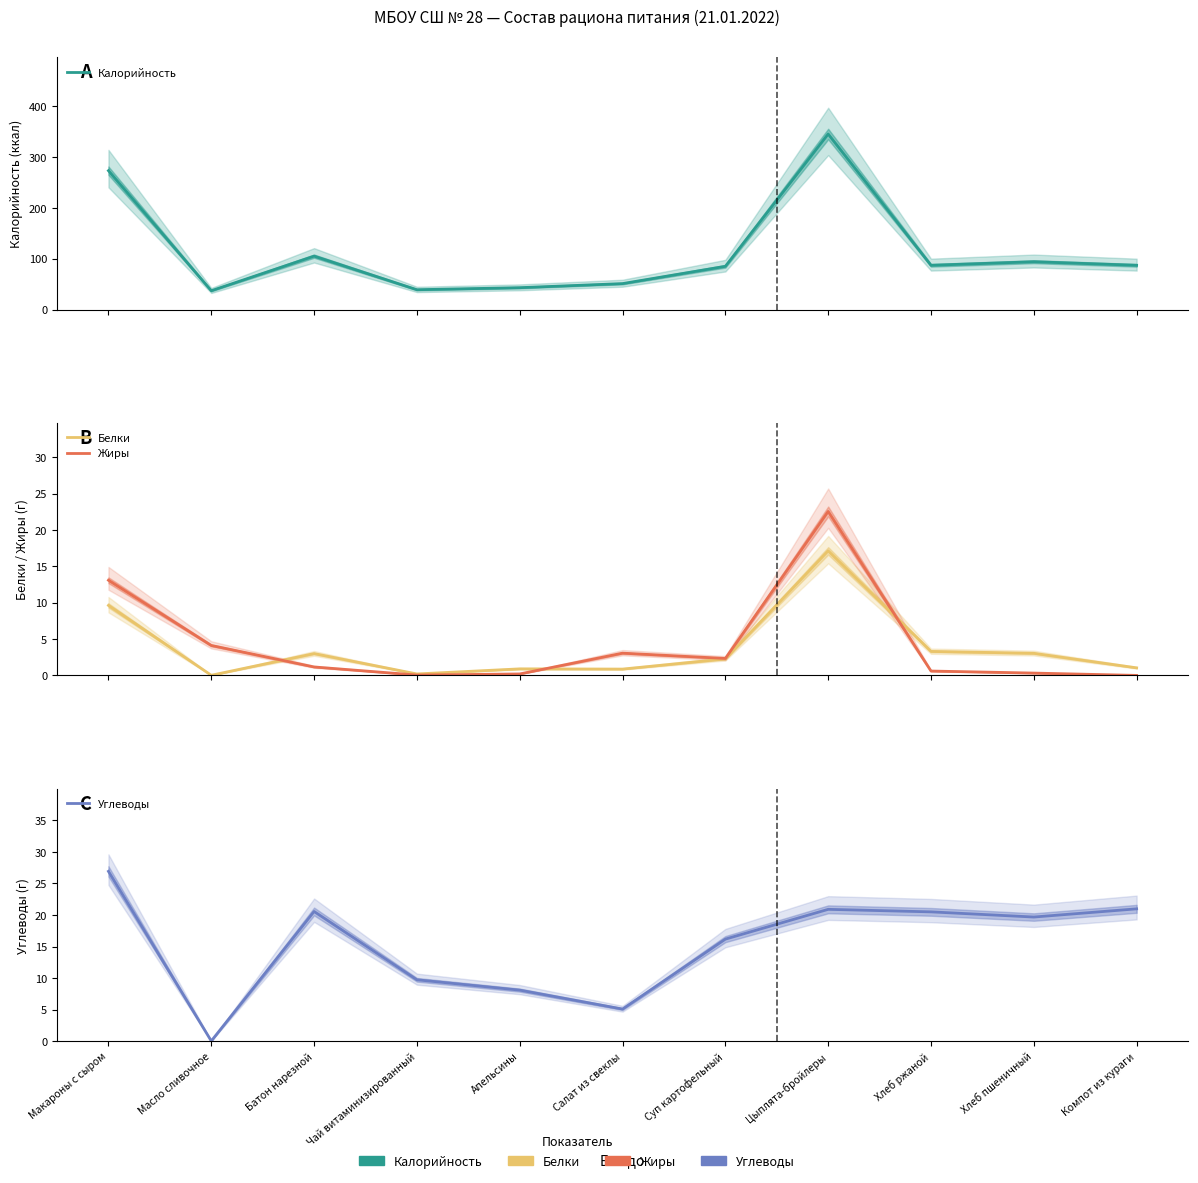

Reading left to right, transcribe all the data shown in this chart.

Калорийность: Макароны с сыром=273.0	Масло сливочное=37.0	Батон нарезной=105.0	Чай витаминизированный=39.0	Апельсины=43.0	Салат из свеклы=51.0	Суп картофельный=85.0	Цыплята-бройлеры=345.0	Хлеб ржаной=87.0	Хлеб пшеничный=94.0	Компот из кураги=87.0
Белки: Макароны с сыром=9.6	Масло сливочное=0.0	Батон нарезной=3.0	Чай витаминизированный=0.2	Апельсины=0.9	Салат из свеклы=0.9	Суп картофельный=2.3	Цыплята-бройлеры=17.1	Хлеб ржаной=3.3	Хлеб пшеничный=3.0	Компот из кураги=1.0
Жиры: Макароны с сыром=13.1	Масло сливочное=4.1	Батон нарезной=1.2	Чай витаминизированный=0.1	Апельсины=0.2	Салат из свеклы=3.1	Суп картофельный=2.3	Цыплята-бройлеры=22.6	Хлеб ржаной=0.6	Хлеб пшеничный=0.3	Компот из кураги=0.0
Углеводы: Макароны с сыром=26.9	Масло сливочное=0.0	Батон нарезной=20.6	Чай витаминизированный=9.7	Апельсины=8.1	Салат из свеклы=5.1	Суп картофельный=16.2	Цыплята-бройлеры=20.9	Хлеб ржаной=20.5	Хлеб пшеничный=19.7	Компот из кураги=21.0